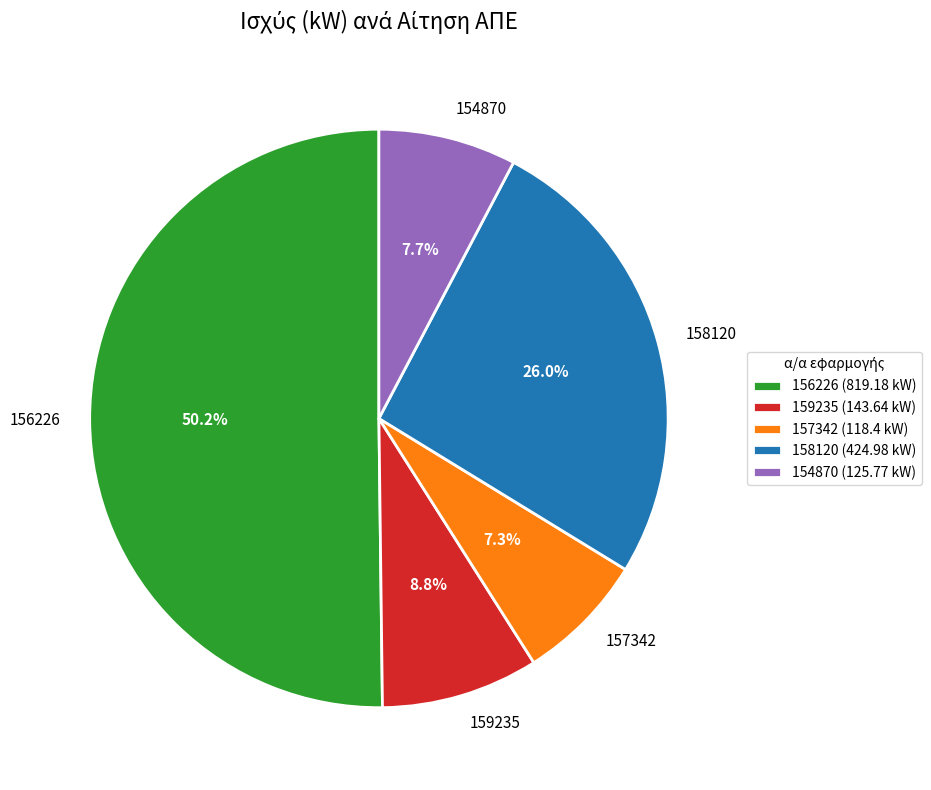

Approximately how many times larger is the value at 157342 compared to 154870?

0.9